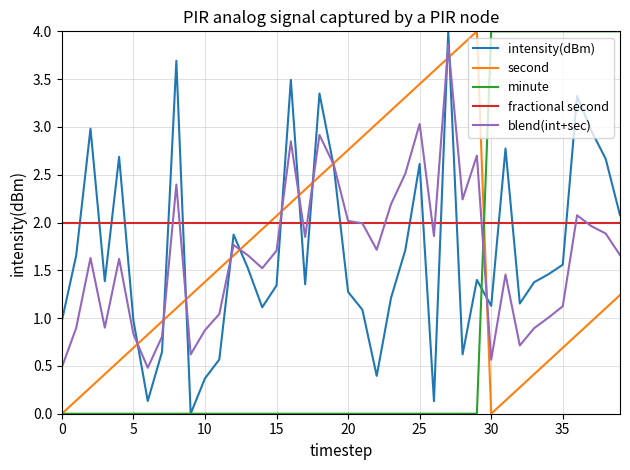

What is the maximum value for fractional second?

2.0